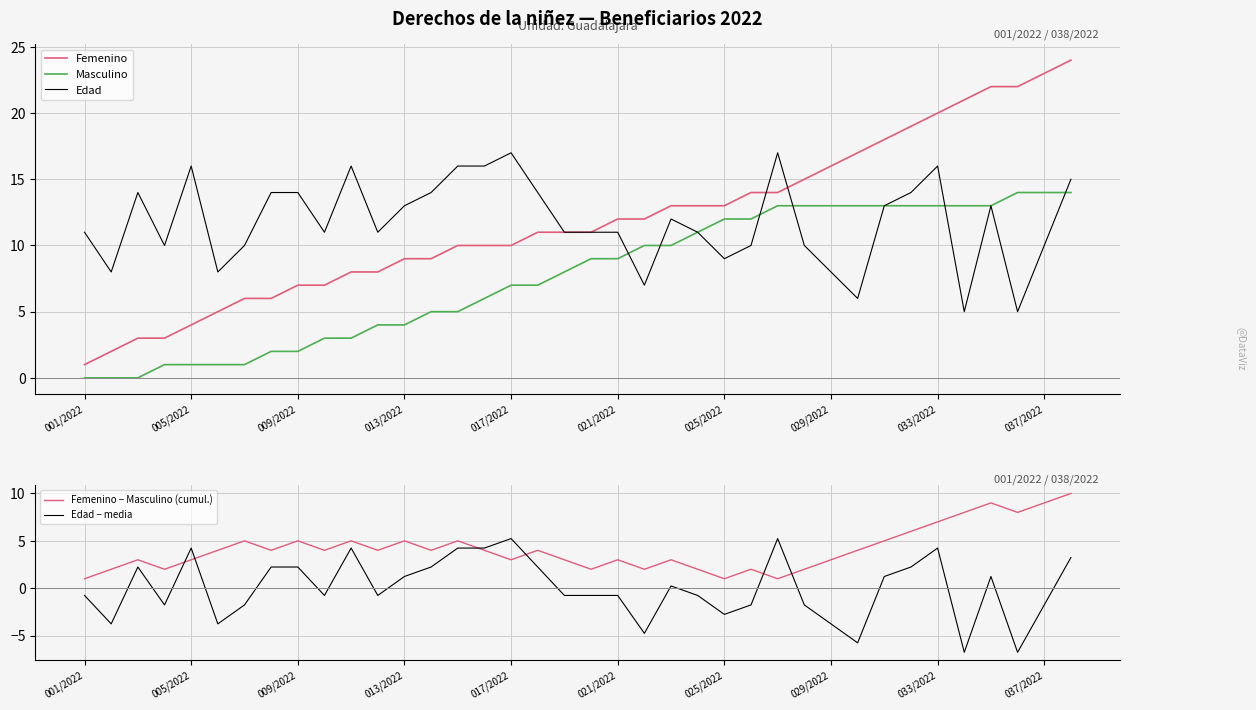

How many lines are shown in the chart?

5